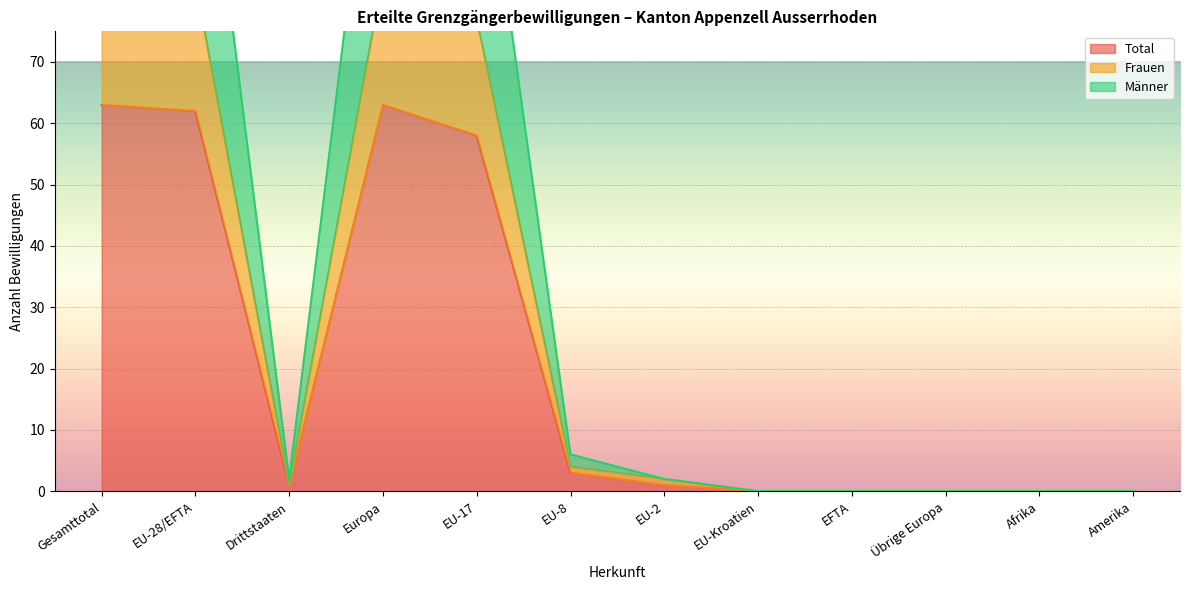

Where is the first local maximum for Total?

Europa